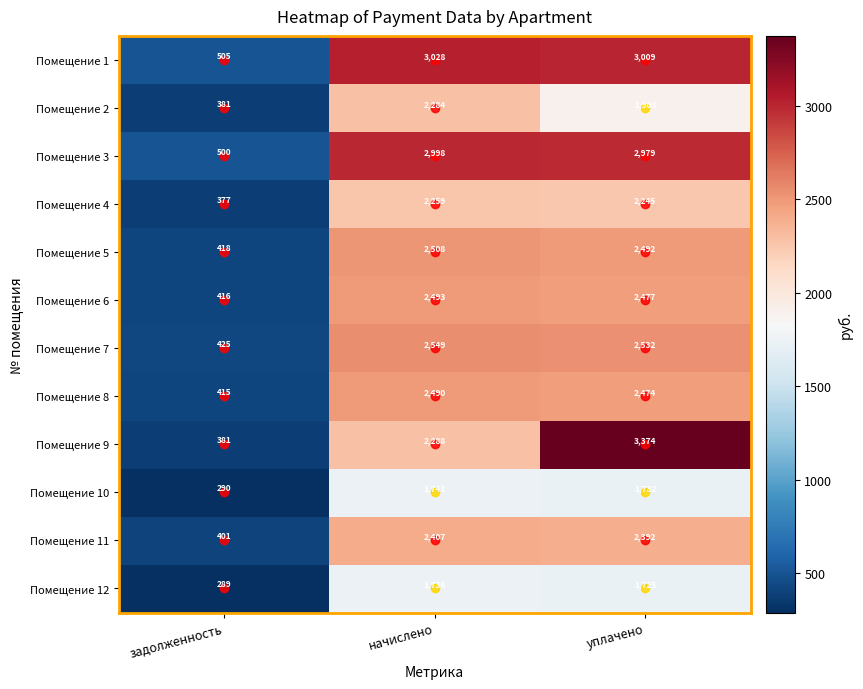

The value of Помещение 7 at начислено is 536. True or false?

False